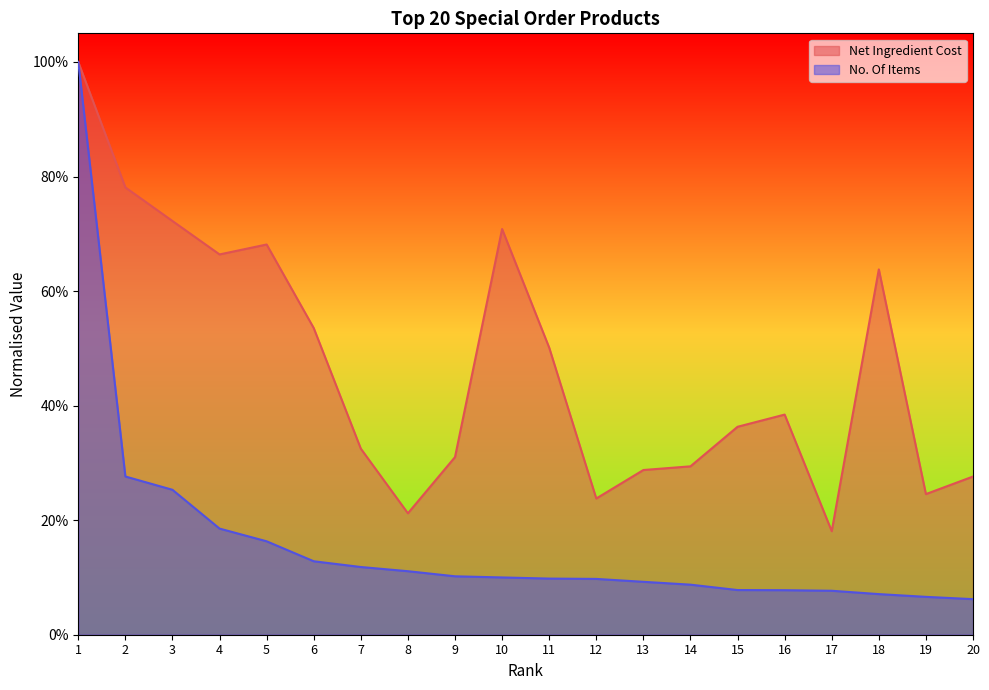

Where is No. Of Items nearest to the value 0?

20